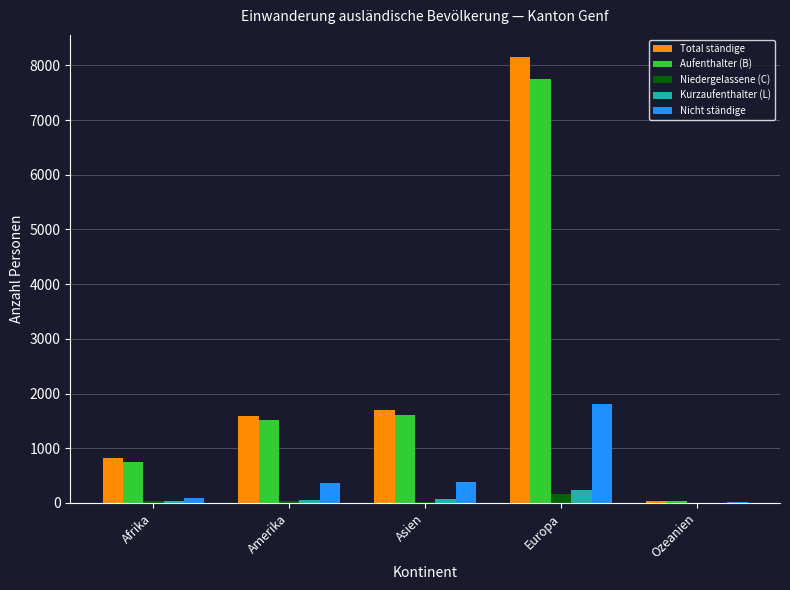

True or false: Total ständige has a value of 823 at Afrika.

True